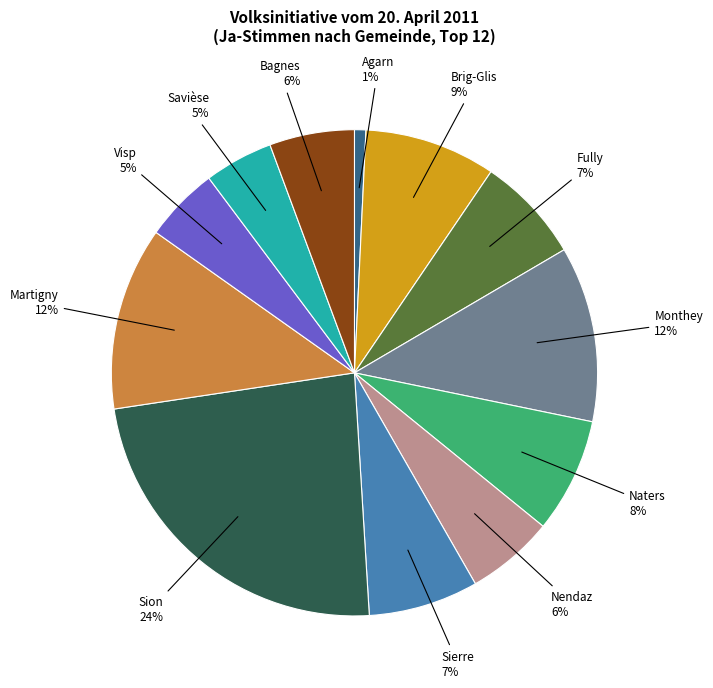

What is the ratio of the value at Savièse to the value at Martigny?

0.4